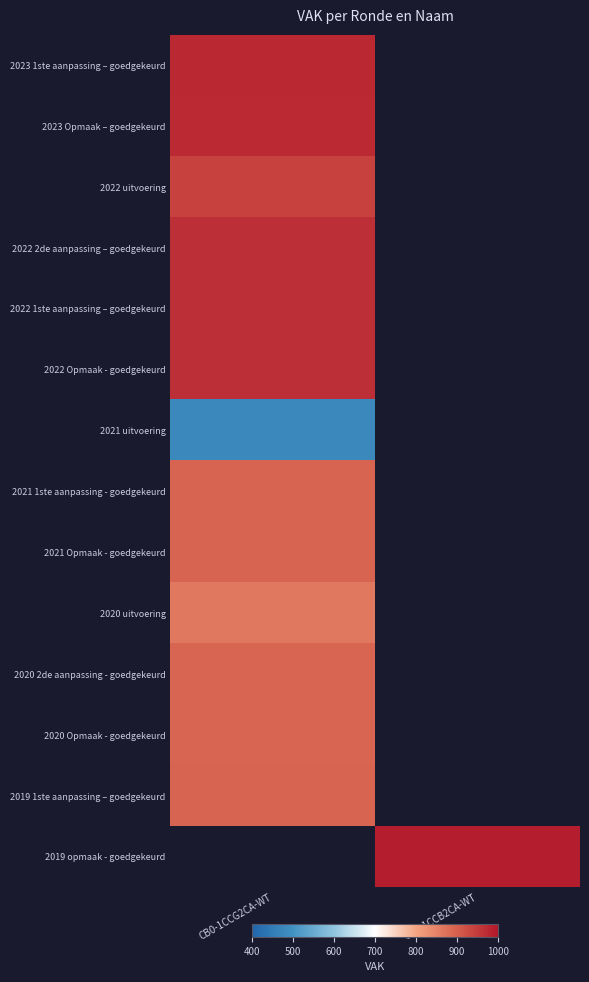

How many series are shown in this chart?

14